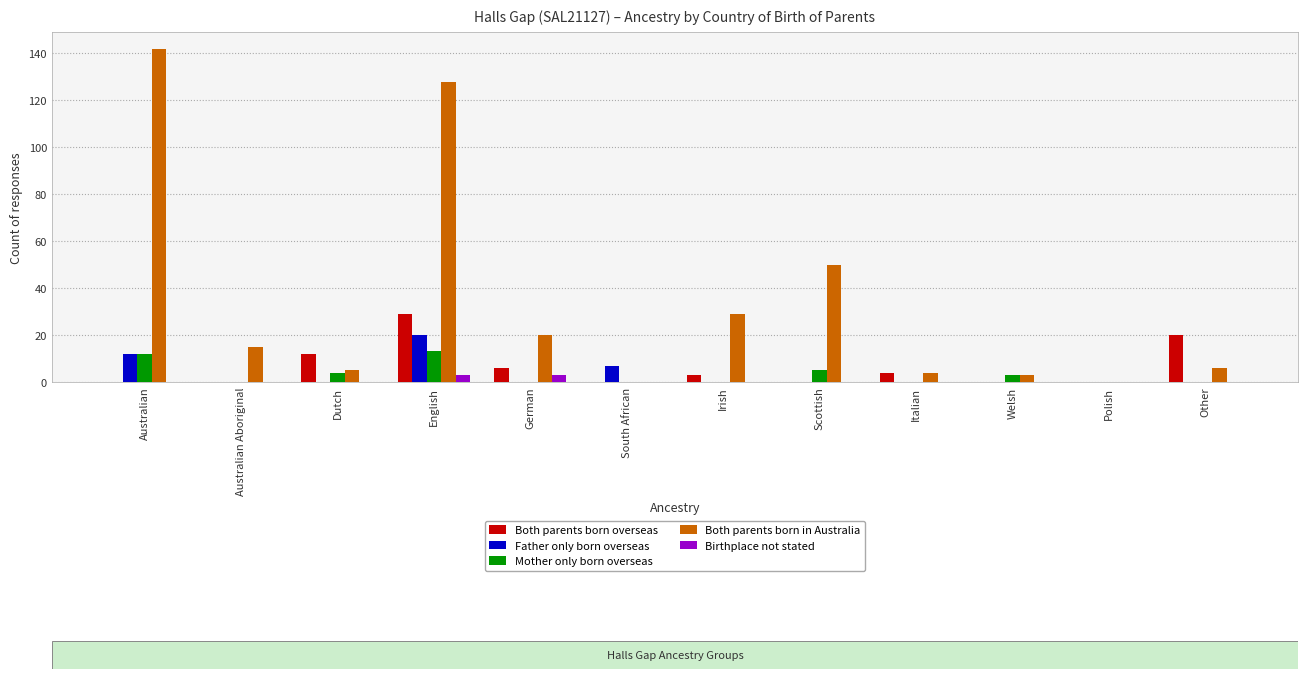

Is the value of Father only born overseas at Dutch greater than the value of Birthplace not stated at English?

No